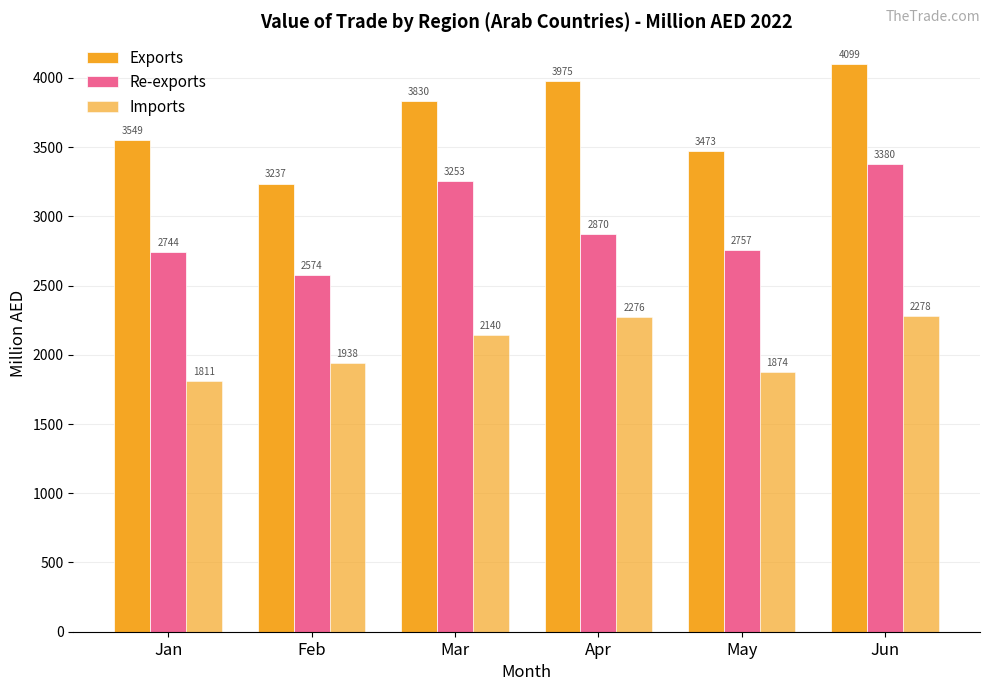

What is the value of the Re-exports bar at the 6th from the left?

3379.9